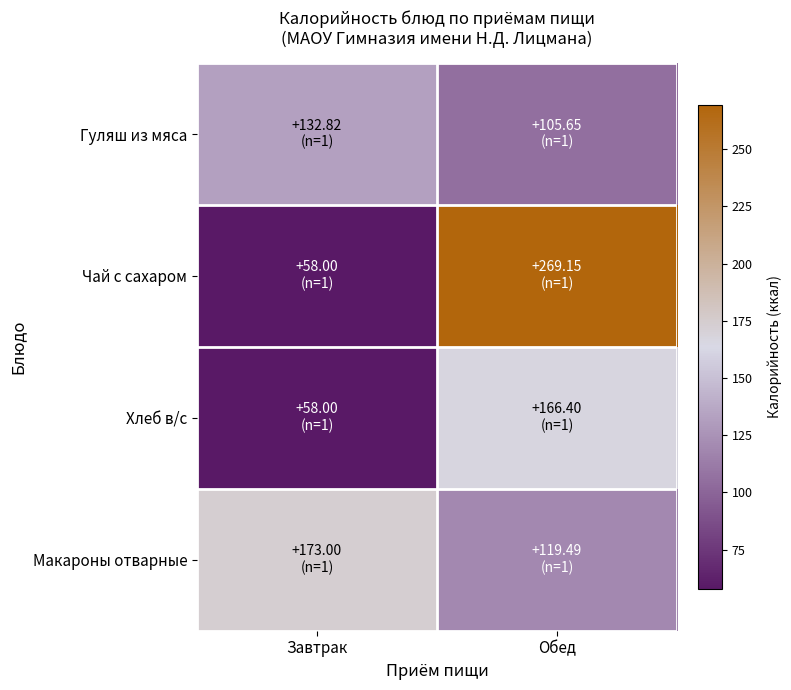

Which series has the largest total across all categories?

Чай с сахаром